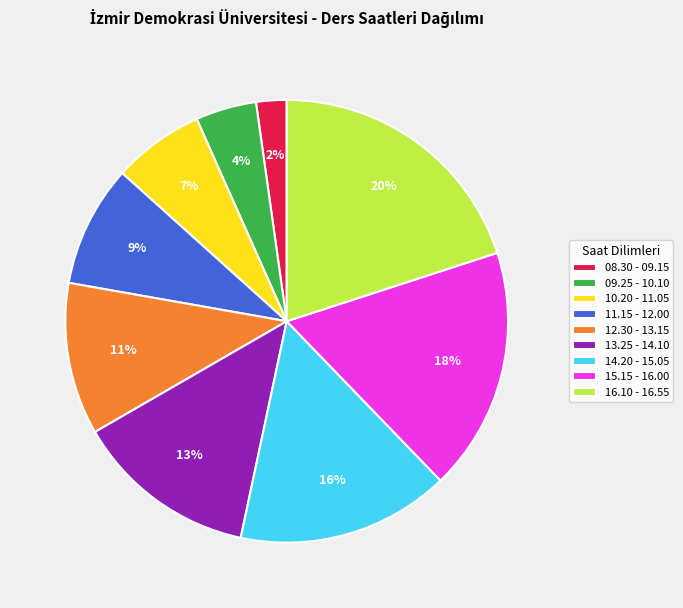

To the nearest percent, what is the difference between the largest and smallest slice percentages?

18%